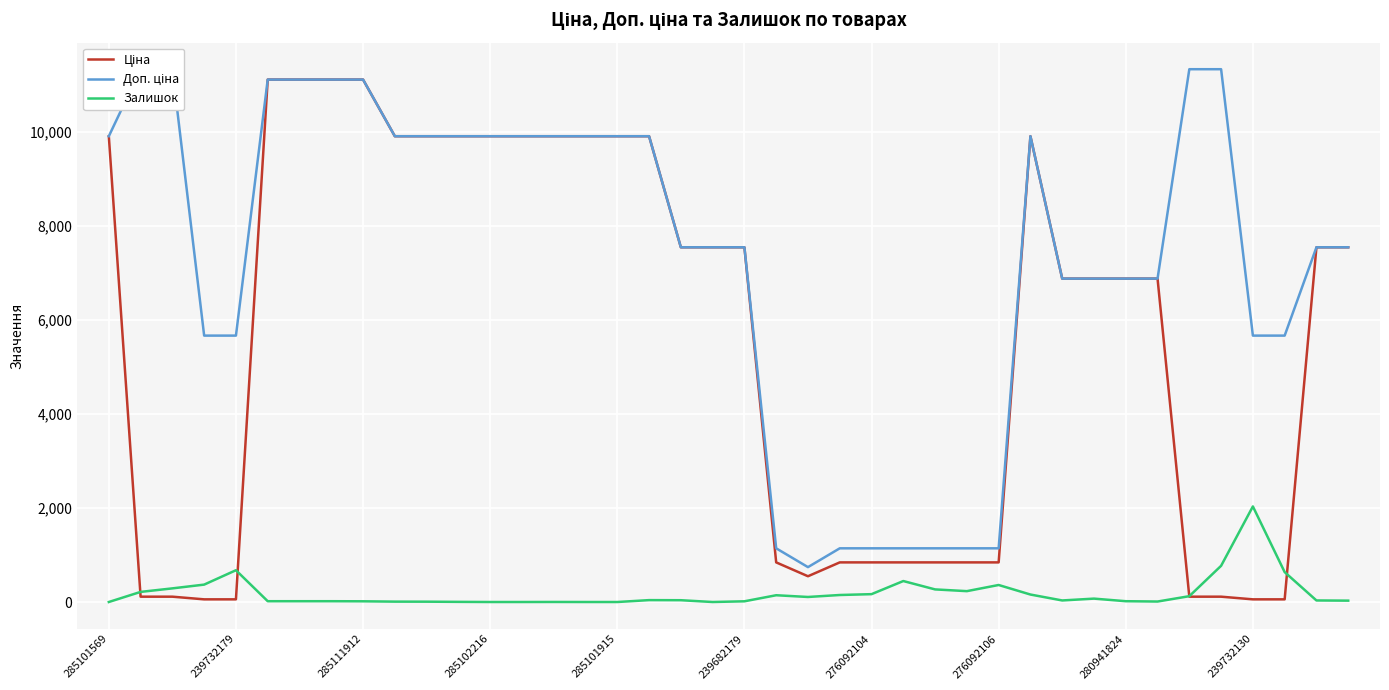

The Залишок series shows 0.0 at 285101569. True or false?

True